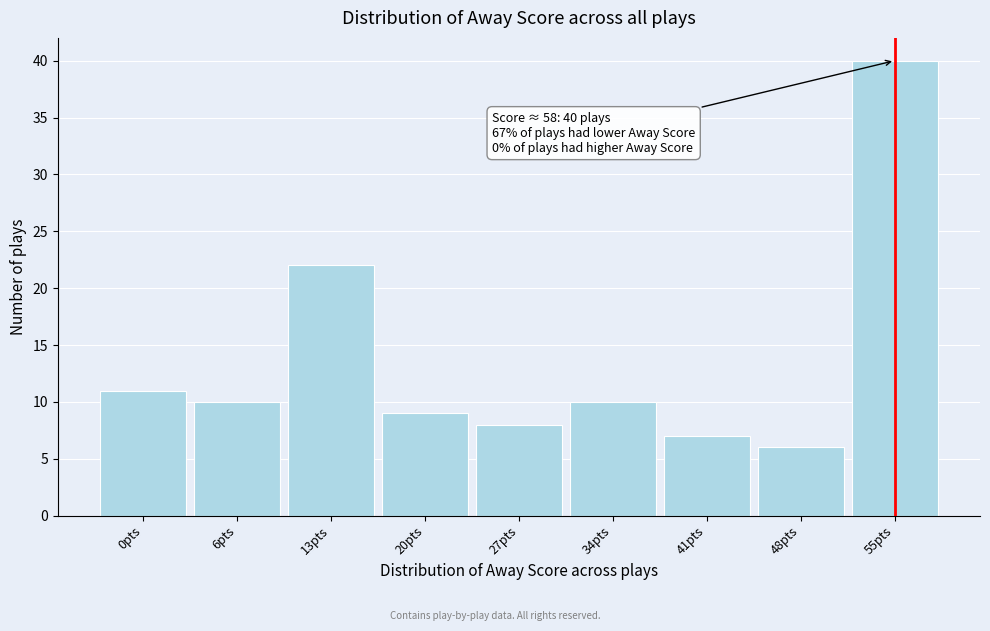

Reading right to left, extract all data points from this chart.

55pts=40	48pts=6	41pts=7	34pts=10	27pts=8	20pts=9	13pts=22	6pts=10	0pts=11